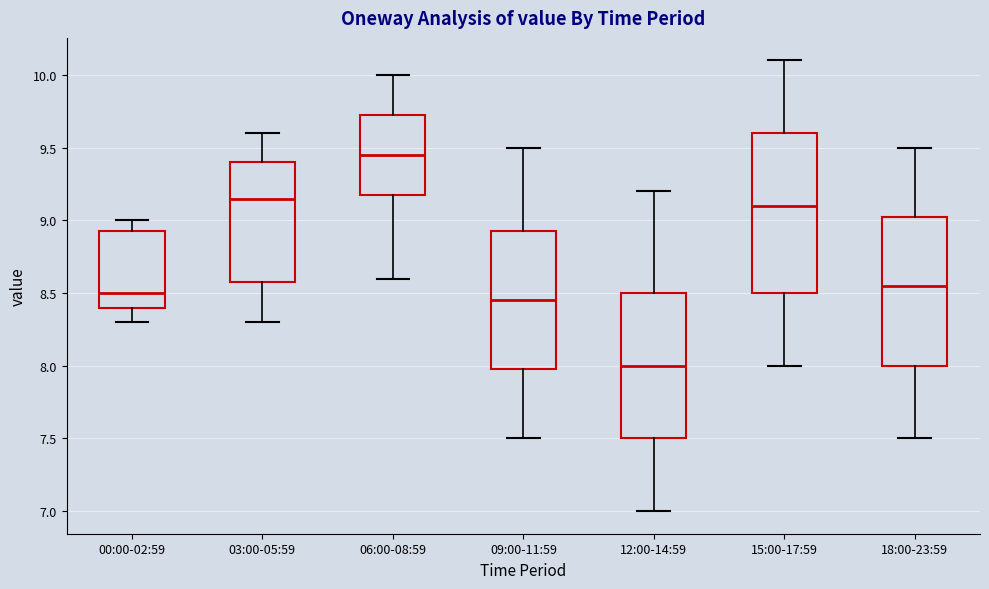

Comparing the boxes themselves (not the whiskers), which one is the tallest?

15:00-17:59